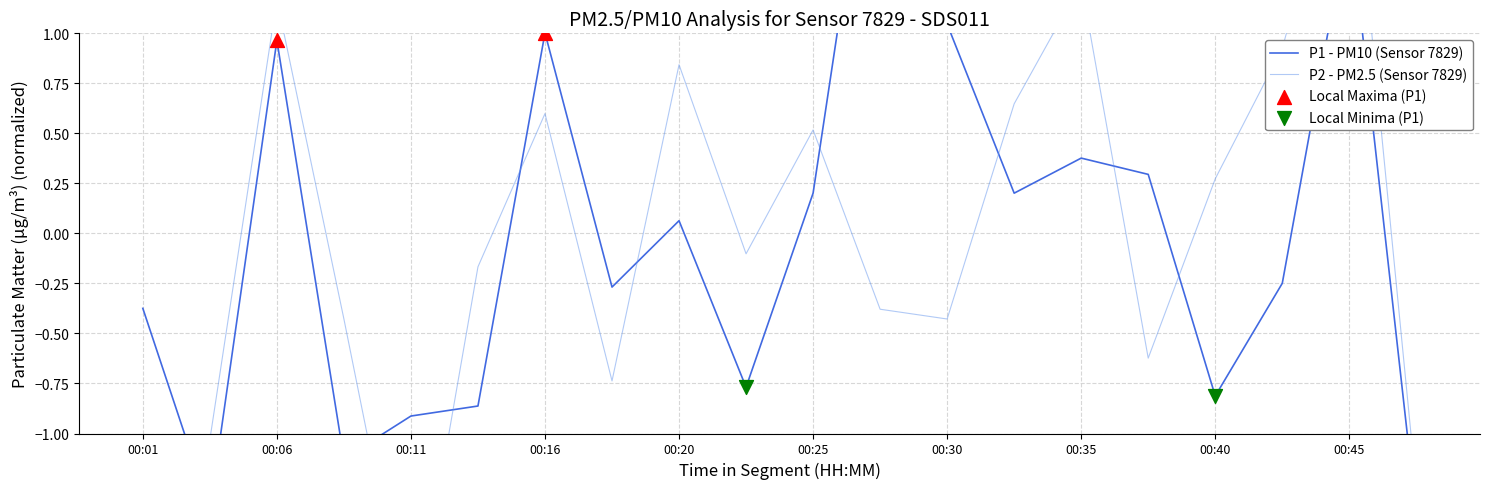

Is the value of P1 at 00:11 greater than the value of P2 at 00:03?

Yes